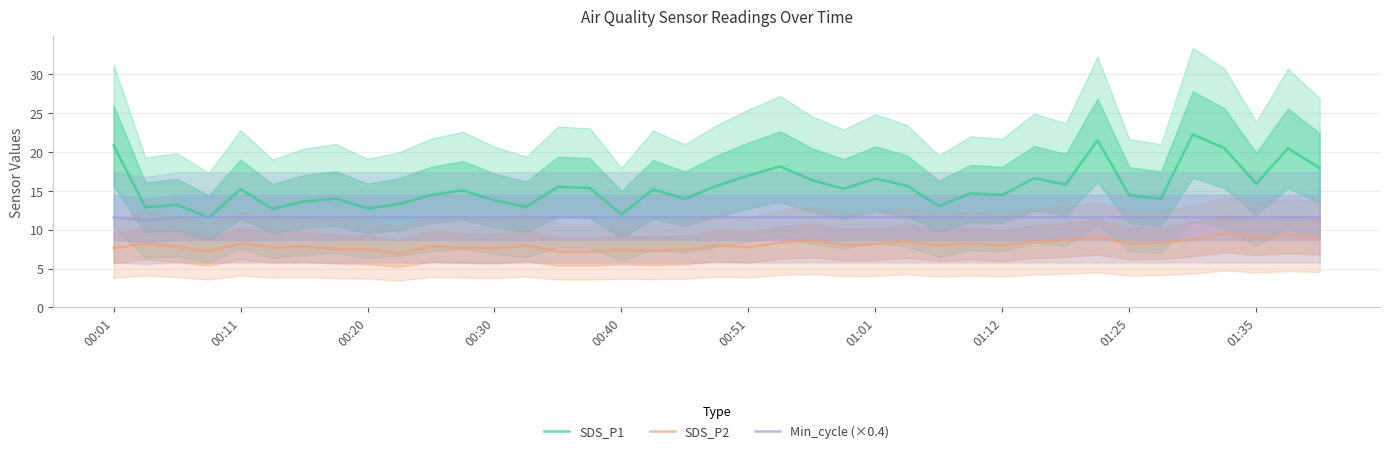

What is the value of the SDS_P2 point at the 10th from the left?

7.0